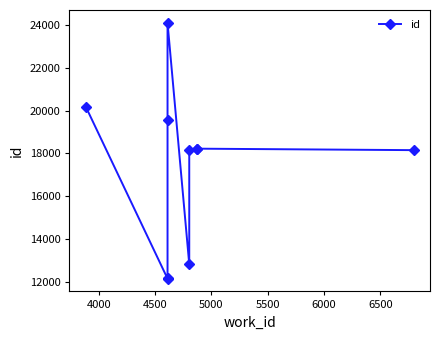

What is the sum of the values at 5500 and 4000?

36247